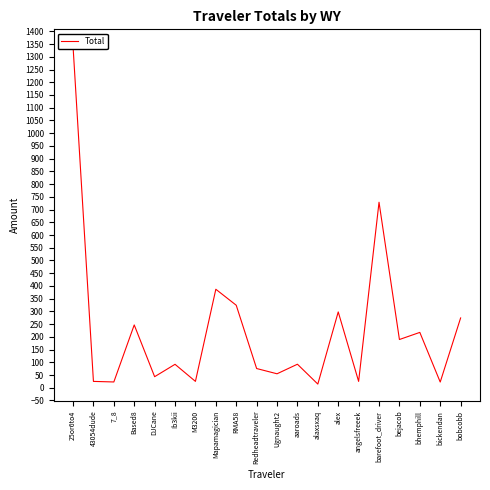

What is the average value?

225.0